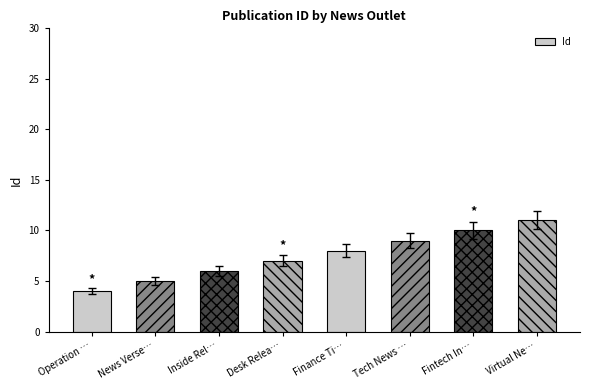

Rank the categories by value from lowest to highest.

Operation …, News Verse…, Inside Rel…, Desk Relea…, Finance Ti…, Tech News …, Fintech In…, Virtual Ne…